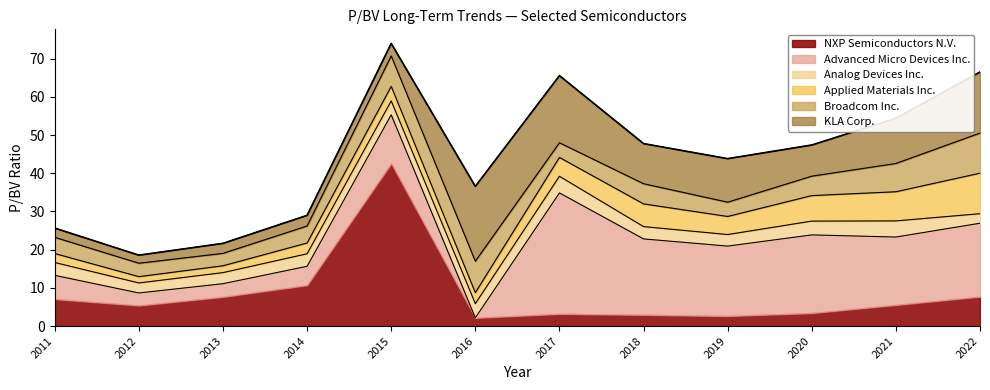

What is the maximum value for NXP Semiconductors N.V.?

42.6